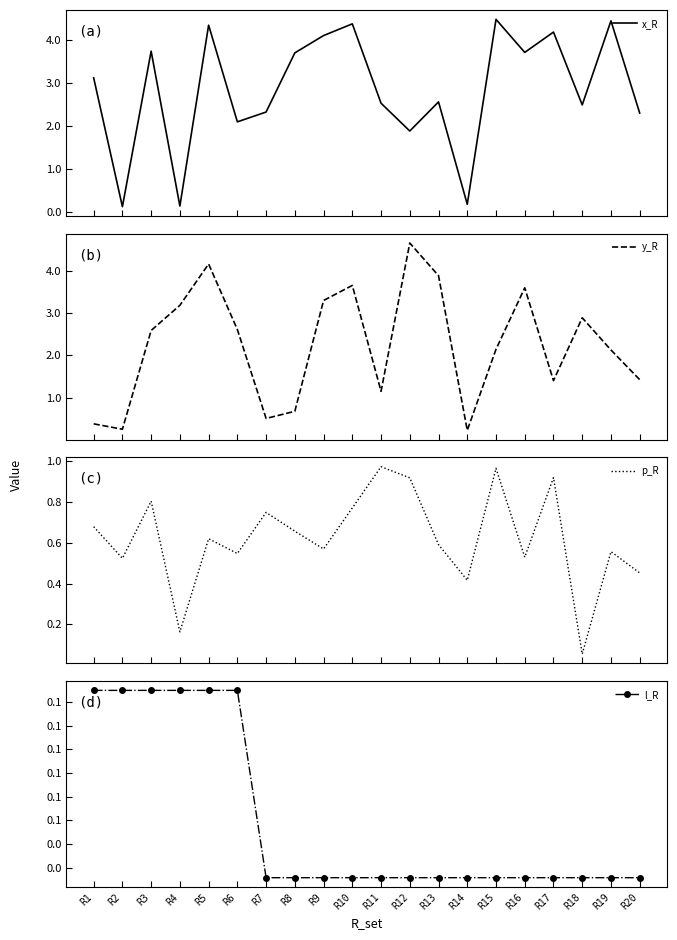

Which series ends up on top after the final intersection of y_R and x_R?

x_R